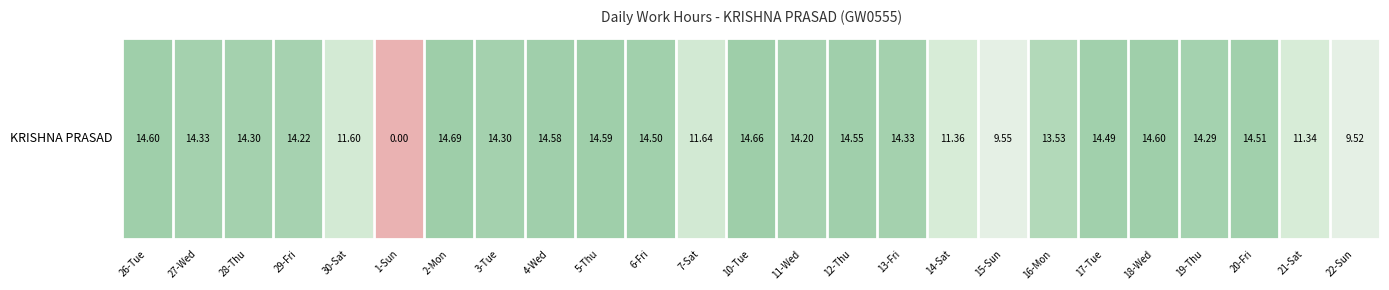

True or false: the data shows 19.3 at 11-Wed.

False